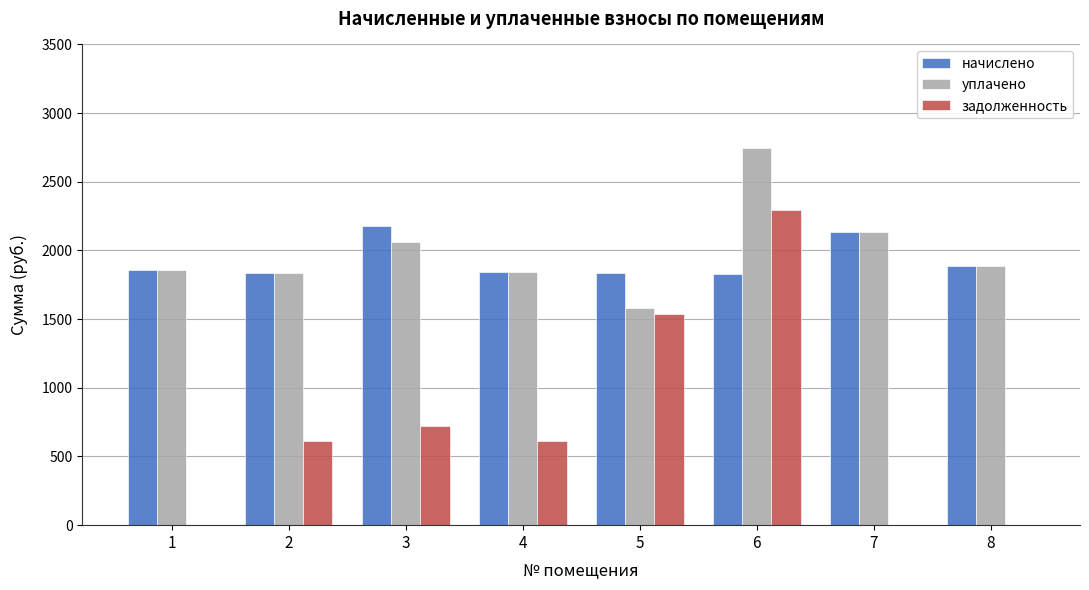

The value of начислено at 7 is 2137.3. True or false?

True